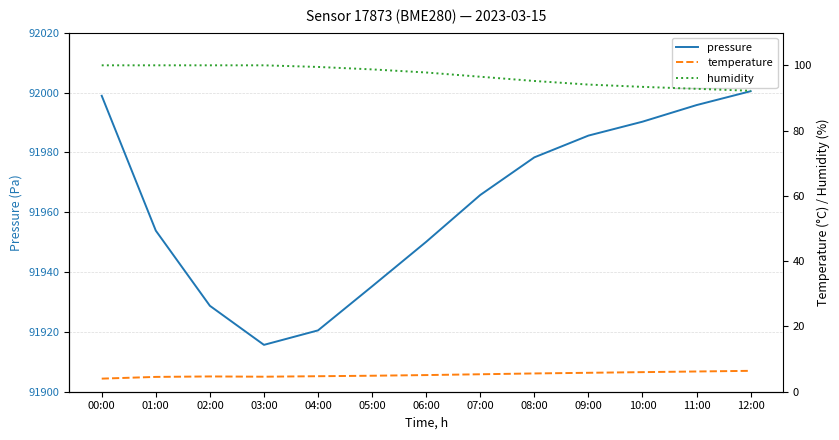

What is the difference between the maximum and second lowest values in the humidity series?

7.2